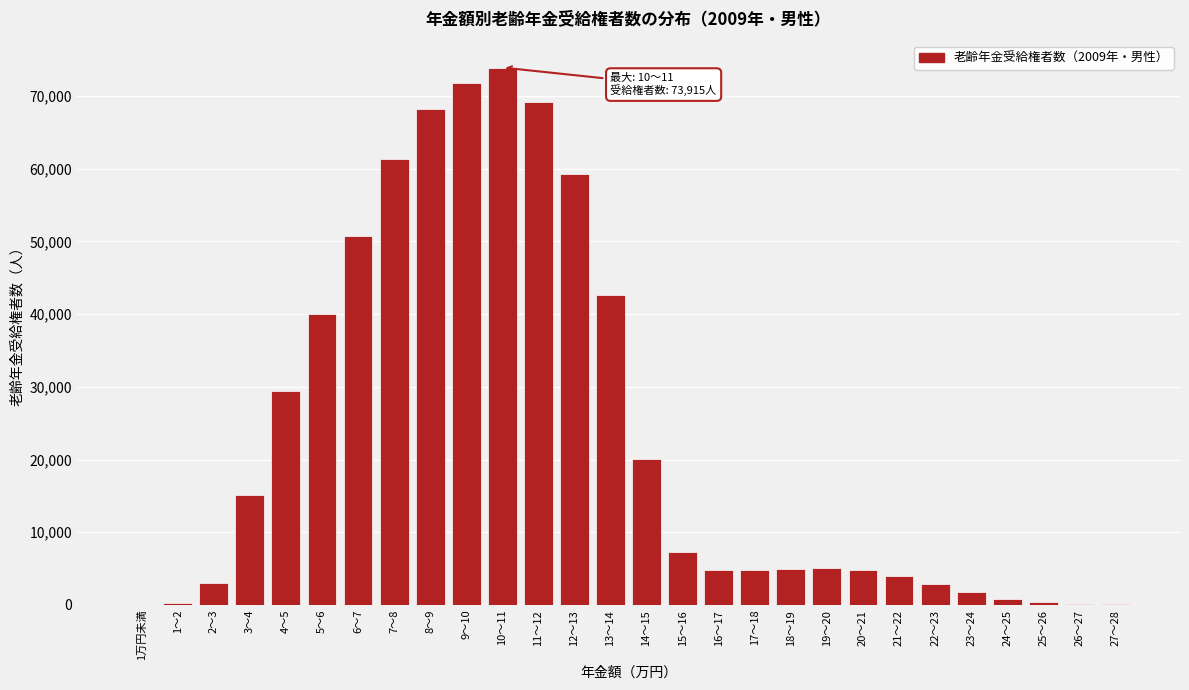

Which has a higher value, 15～16 or 14～15?

14～15